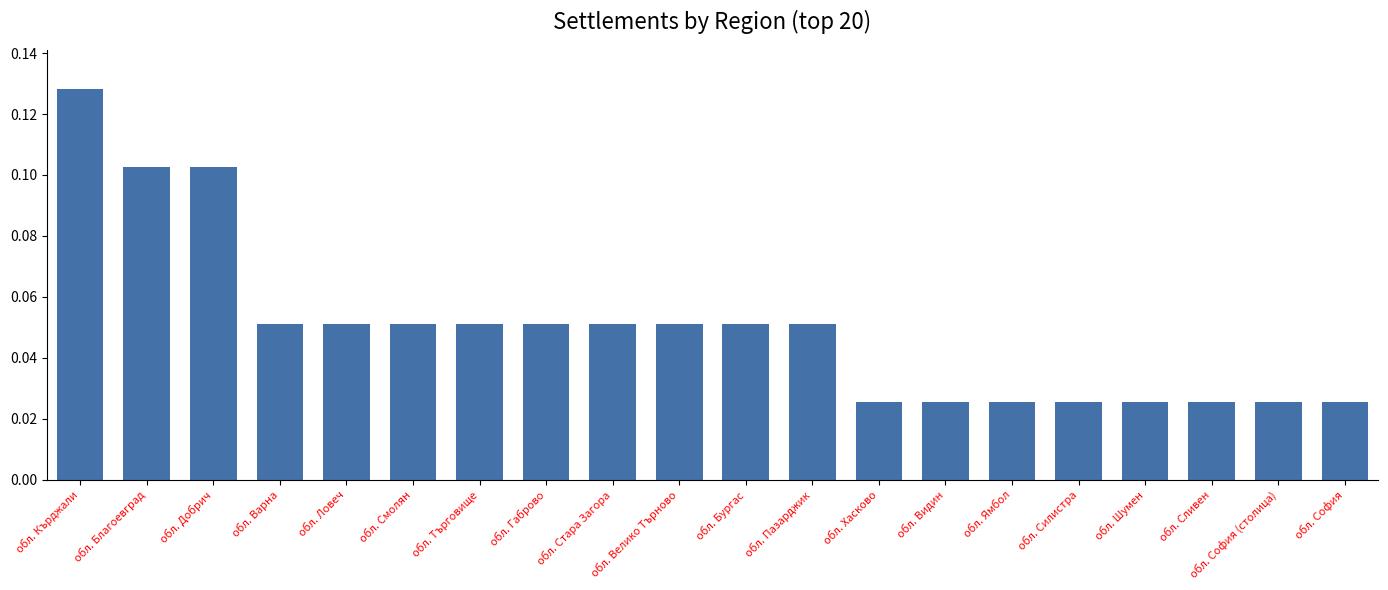

How many values are between 0 and 1?

20